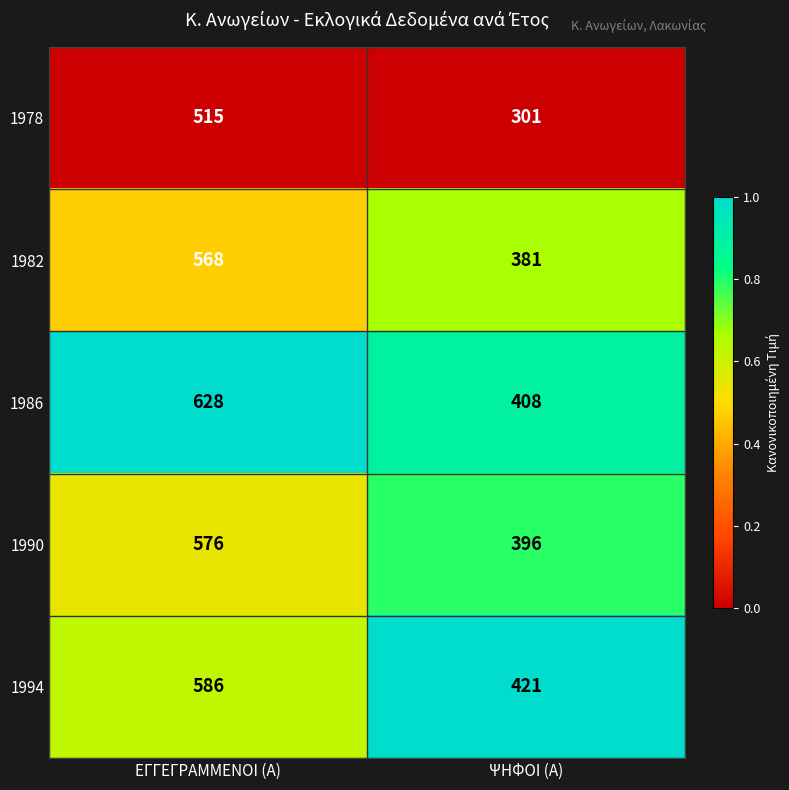

Is it true that 1982 equals 568 at ΕΓΓΕΓΡΑΜΜΕΝΟΙ (Α)?

True